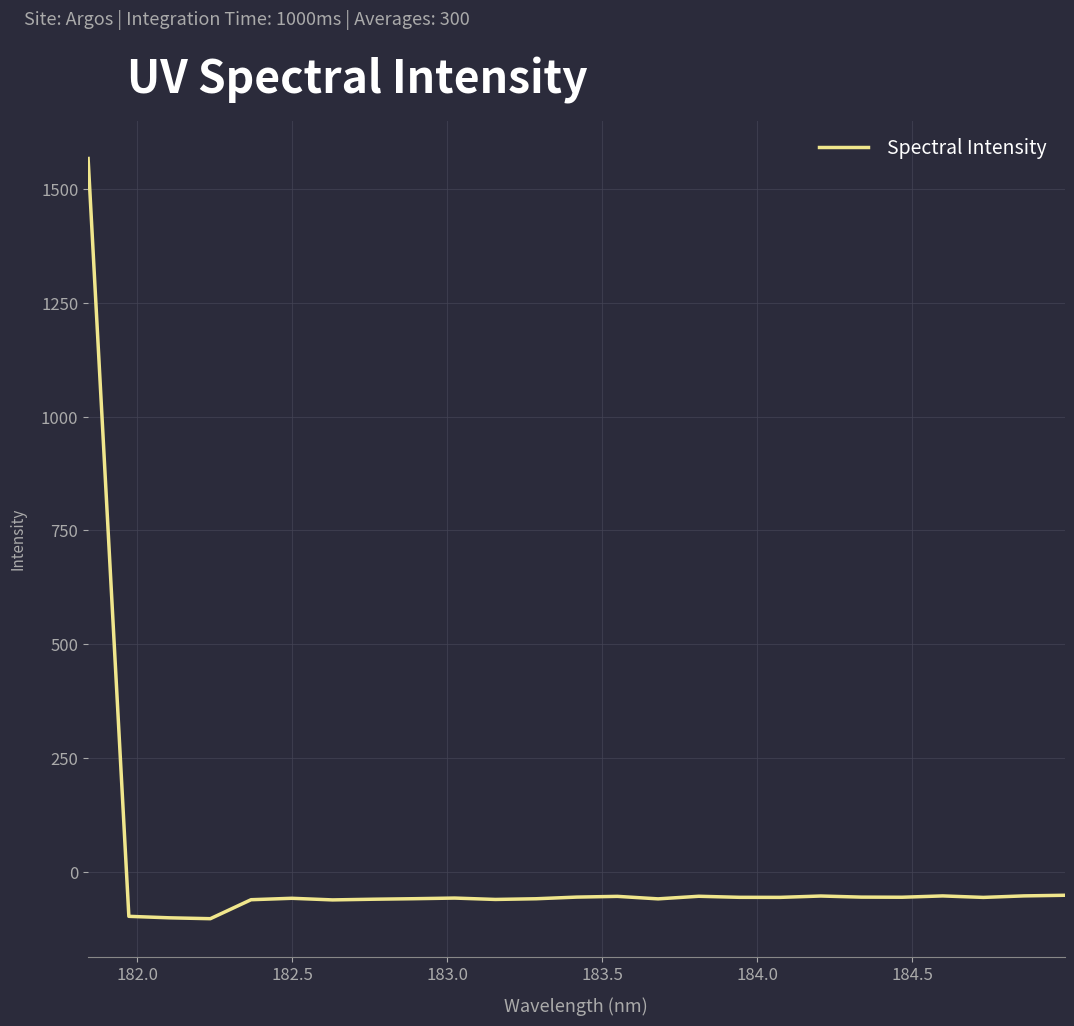

What is the difference between the maximum and minimum values?

1668.1